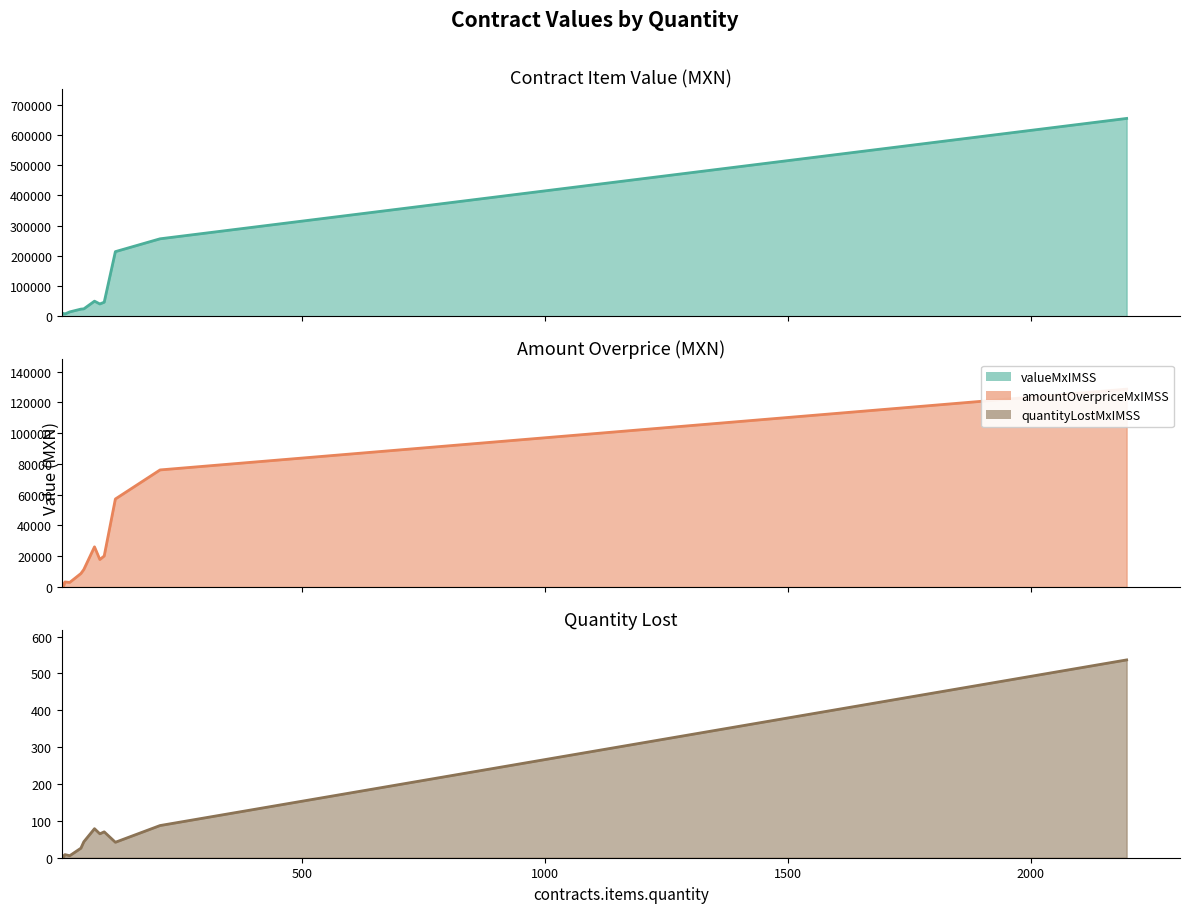

The value of contracts.items.unit.value.quantityLostMxIMSS at 11552742 is 0.1. True or false?

False